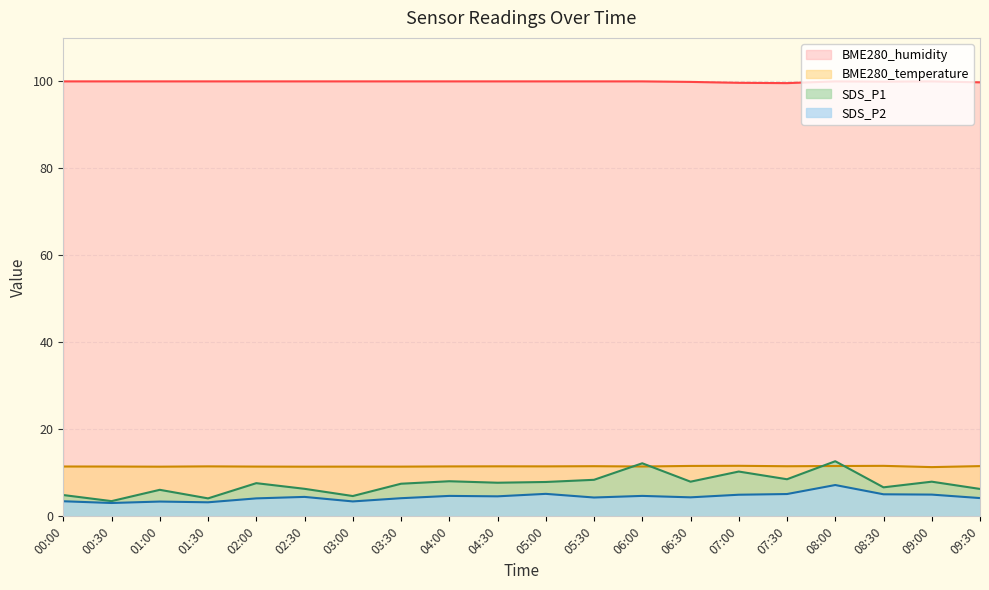

Which series has the widest spread of values?

SDS_P1